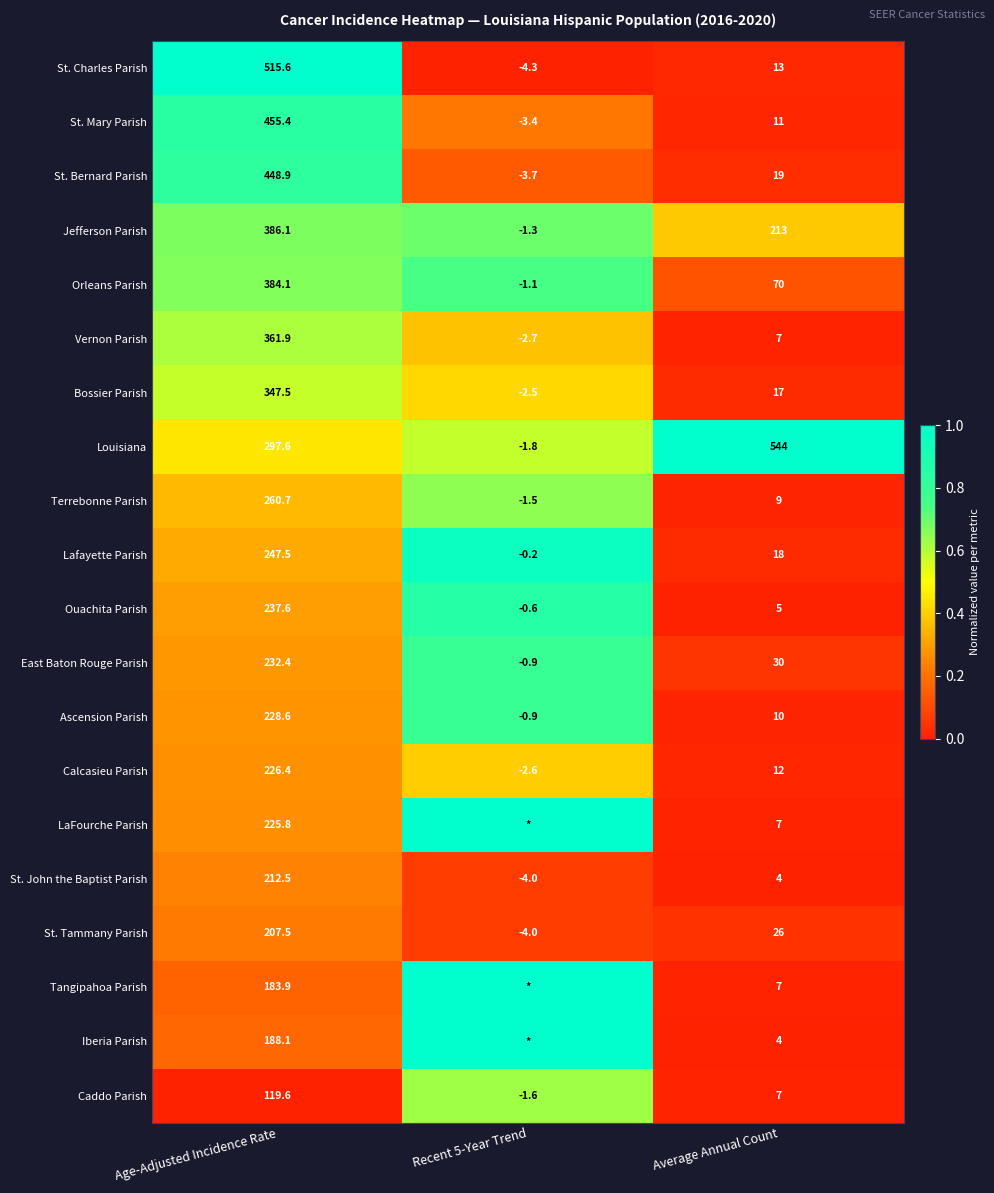

What is the difference between the highest and lowest values at Average Annual Count?

540.0